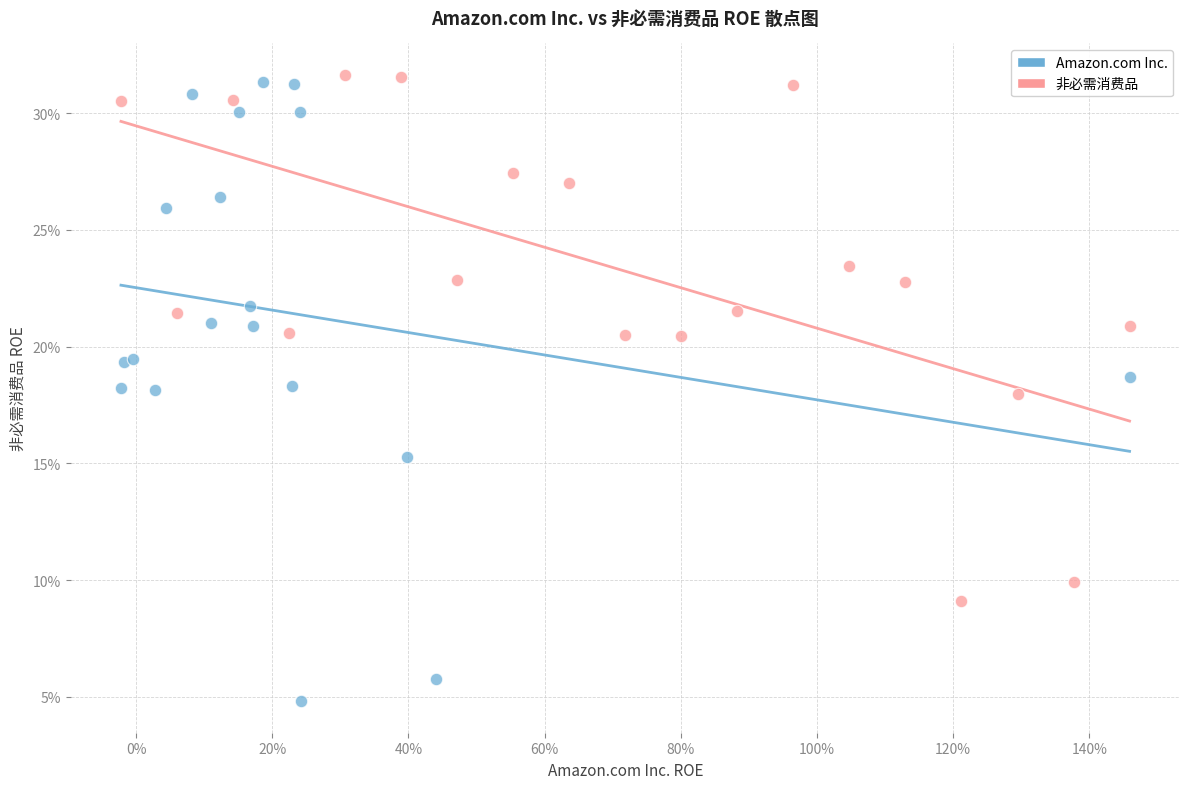

What are all the series names shown in the legend?

Amazon.com Inc., 非必需消费品